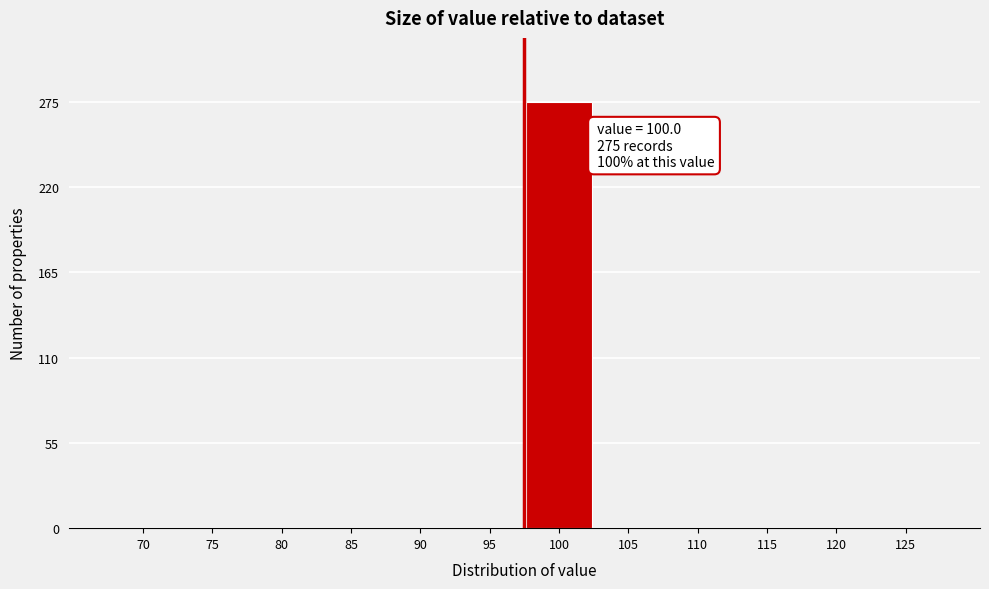

Reading left to right, transcribe all the data shown in this chart.

70=0	75=0	80=0	85=0	90=0	95=0	100=275	105=0	110=0	115=0	120=0	125=0